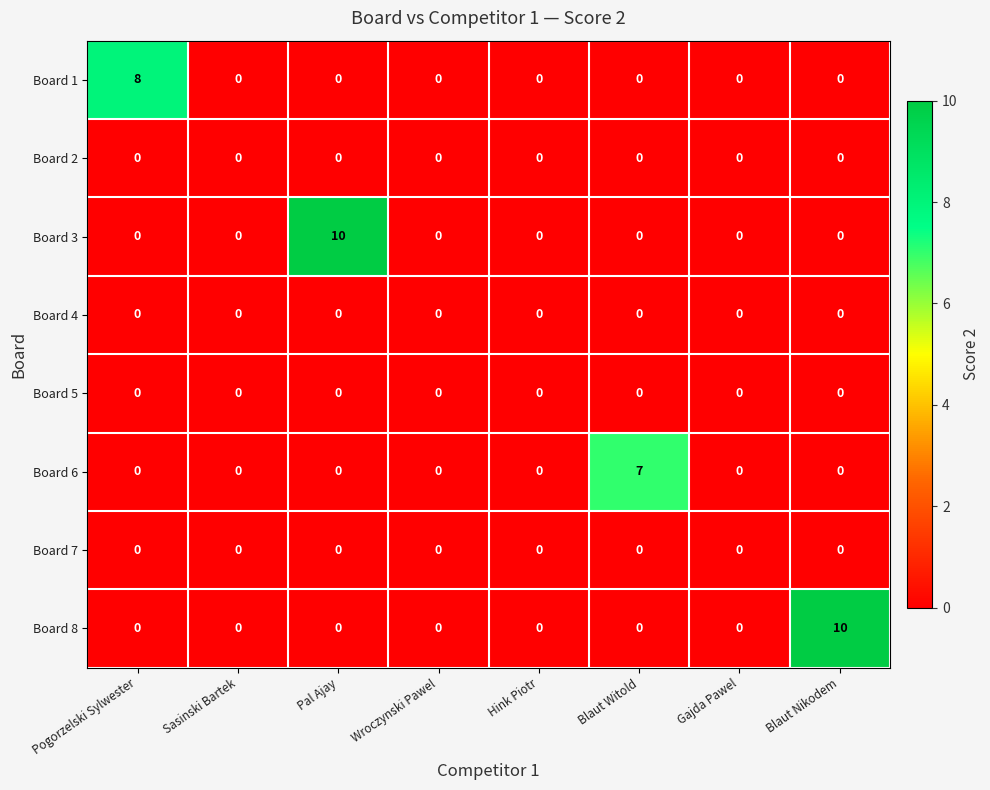

The Board 7 series shows 0 at Sasinski Bartek. True or false?

True